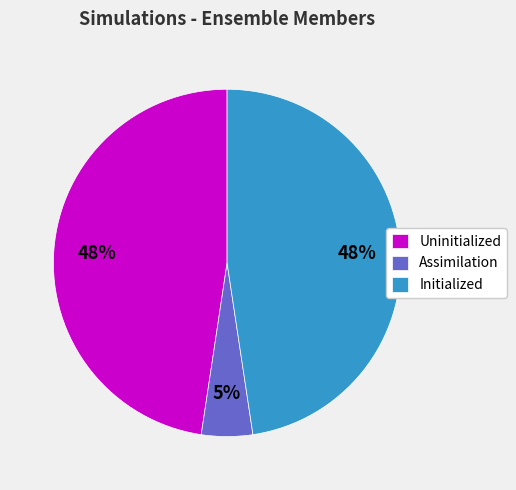

Is the sum of Uninitialized and Initialized greater than half?

Yes